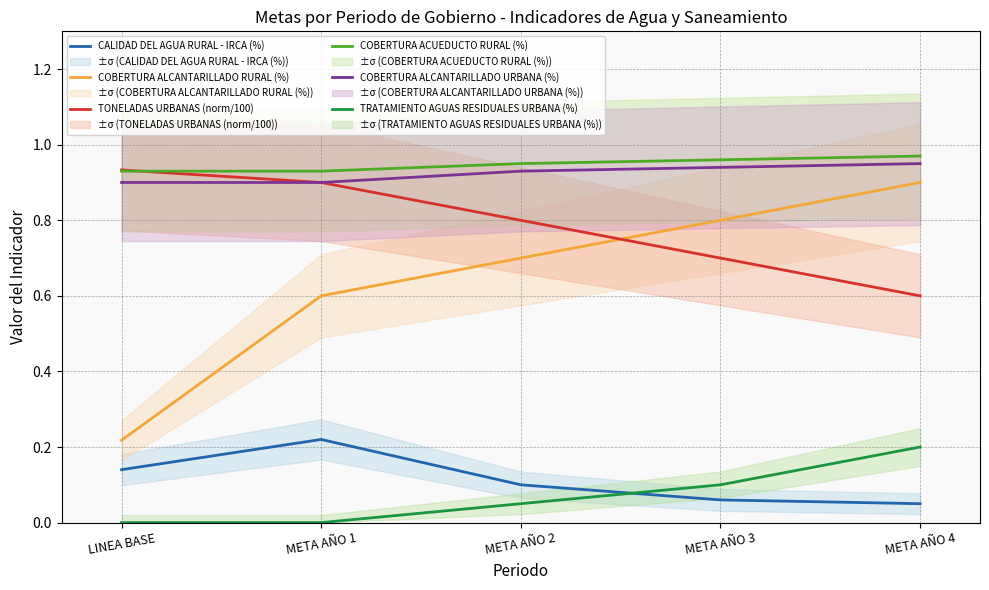

Where is TRATAMIENTO AGUAS RESIDUALES URBANA (%) nearest to the value 0?

LINEA BASE